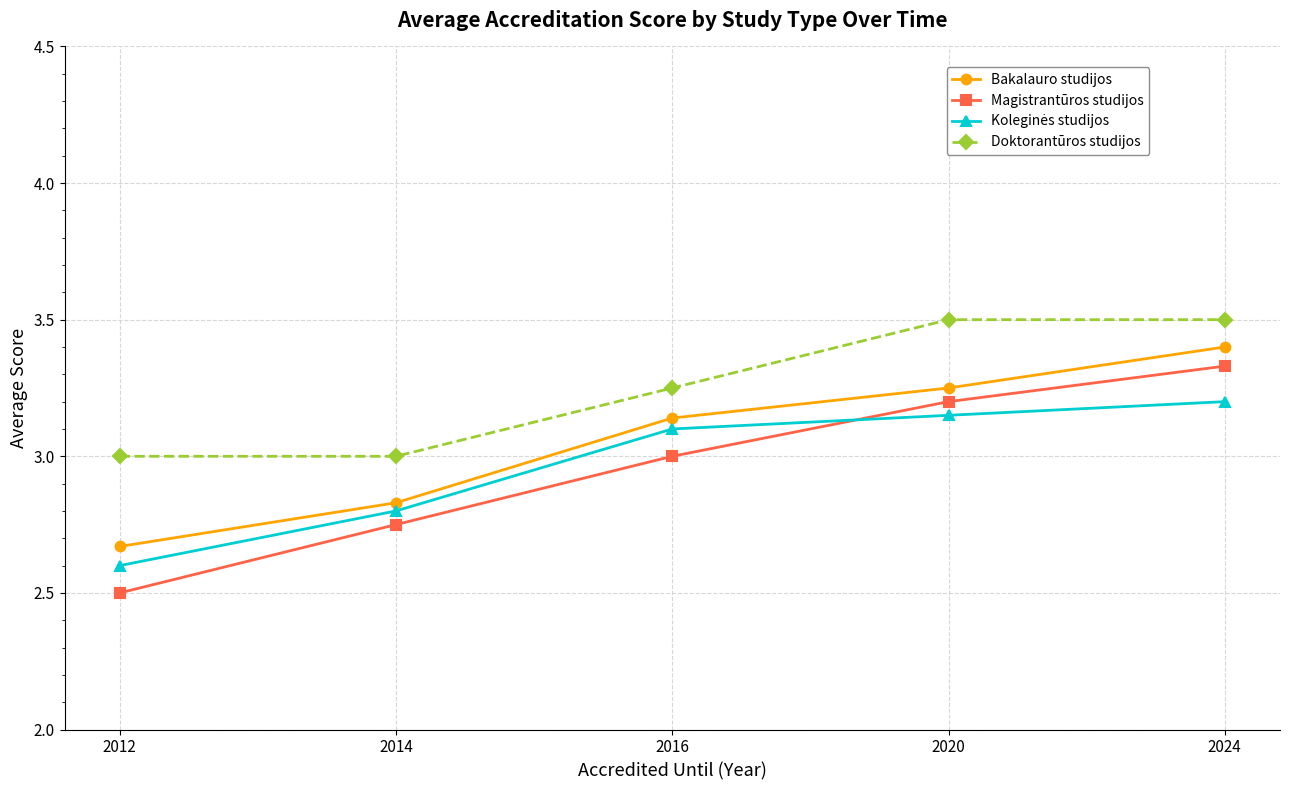

True or false: Magistrantūros studijos and Bakalauro studijos cross at least once.

False